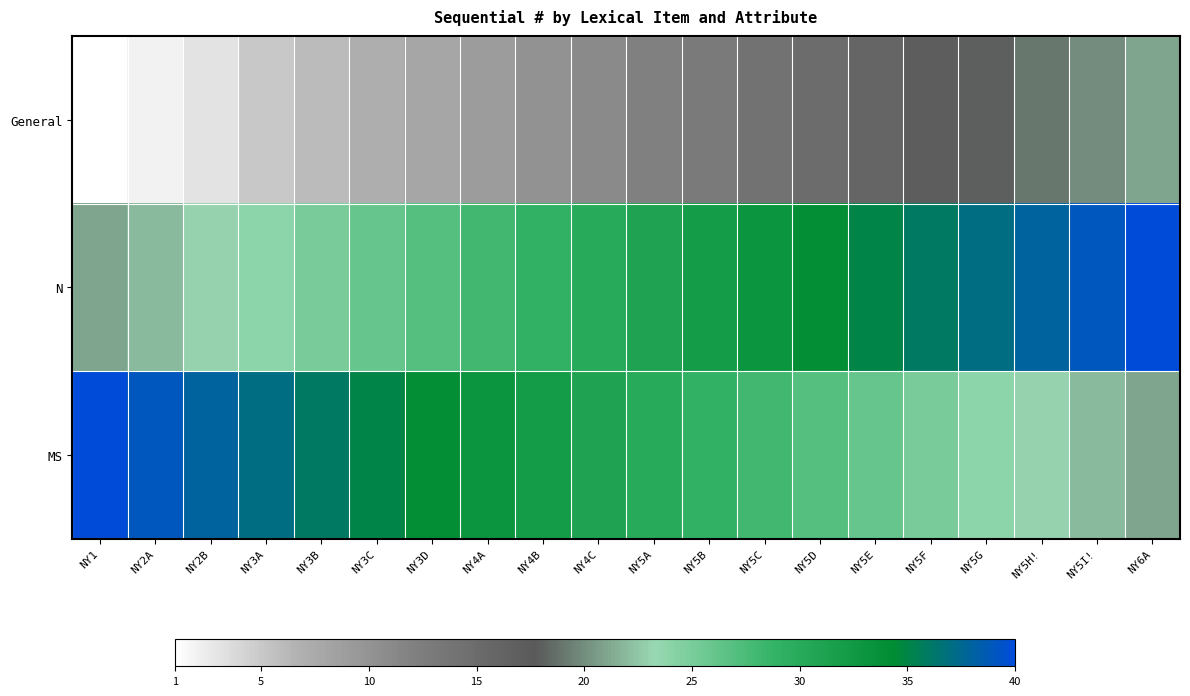

Which category has the lowest value across all series?

NY1